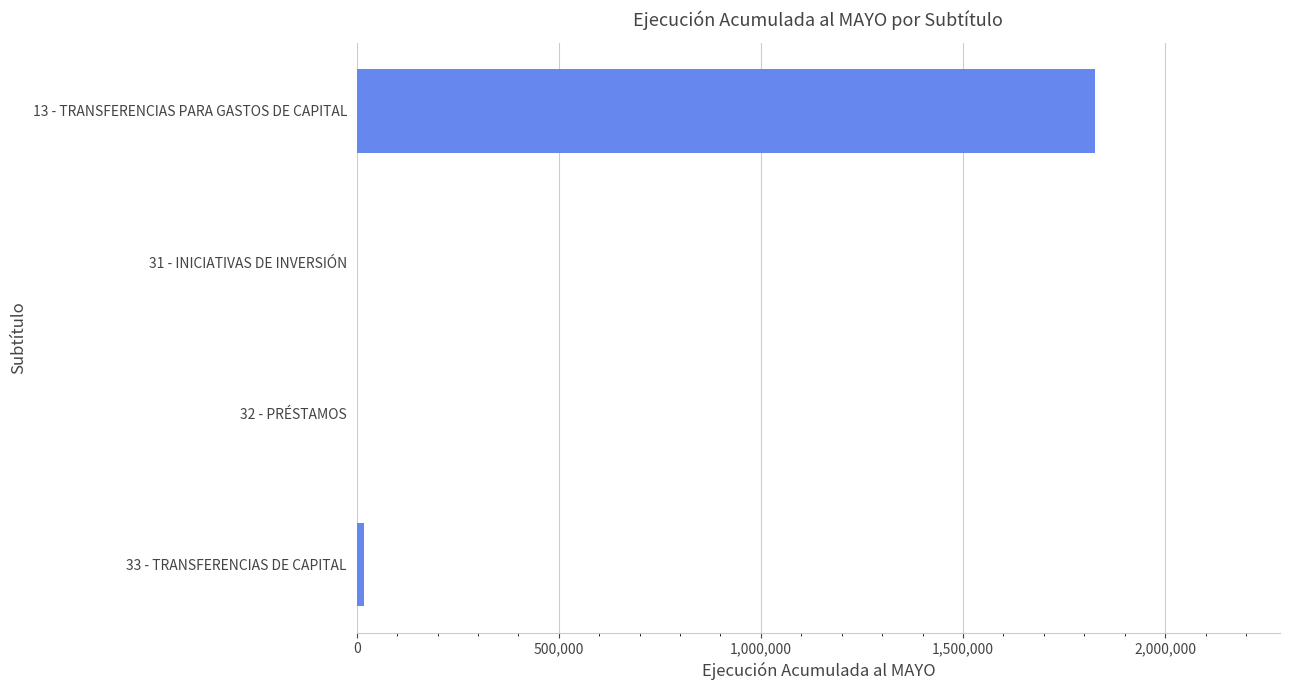

How many series are shown in this chart?

1